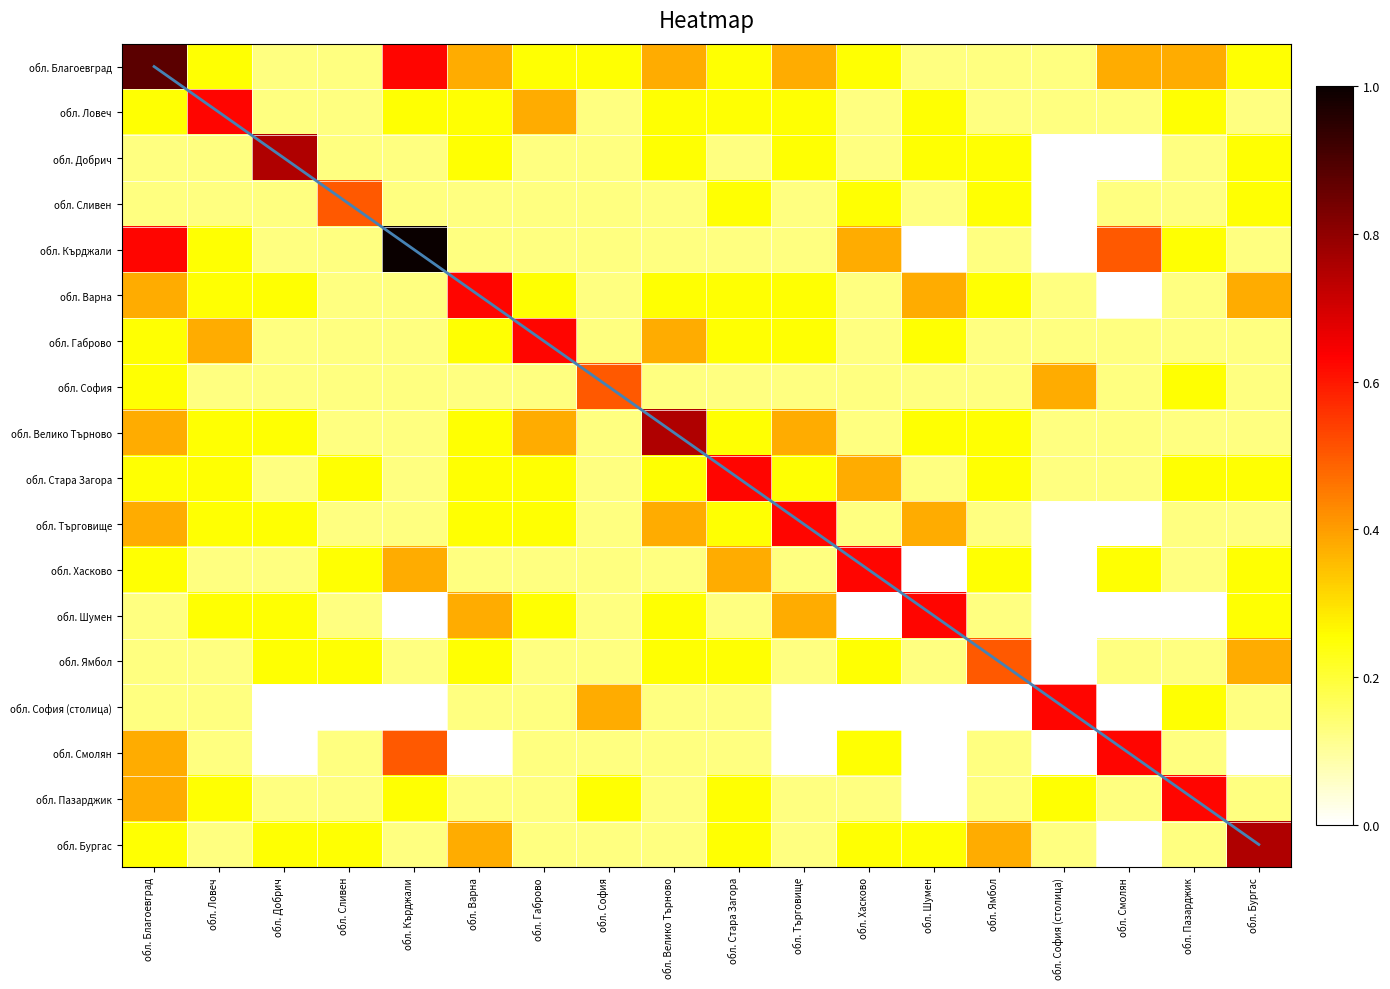

What is the difference between the обл. Варна values at обл. София and обл. Ямбол?

0.1